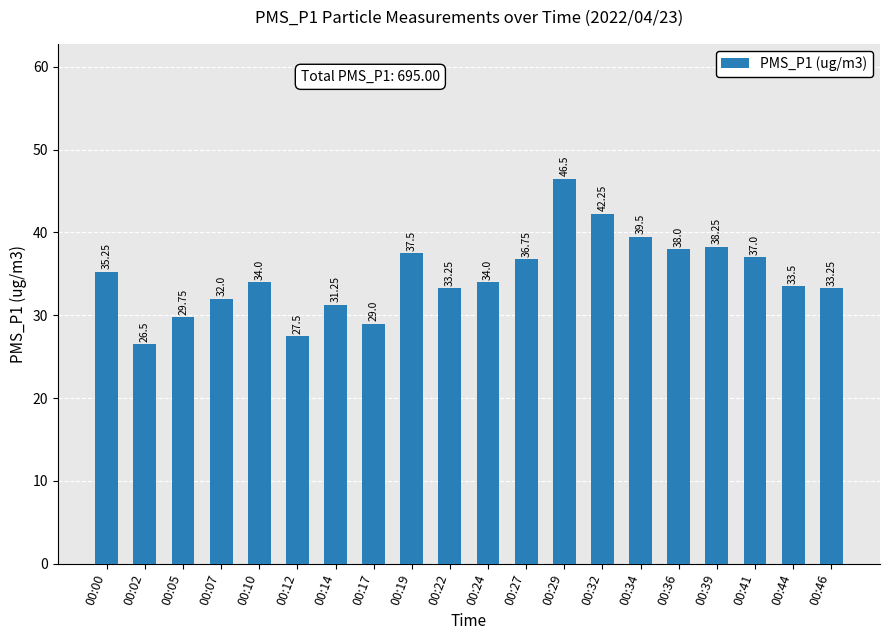

Approximately how many times larger is the value at 00:41 compared to 00:19?

1.0